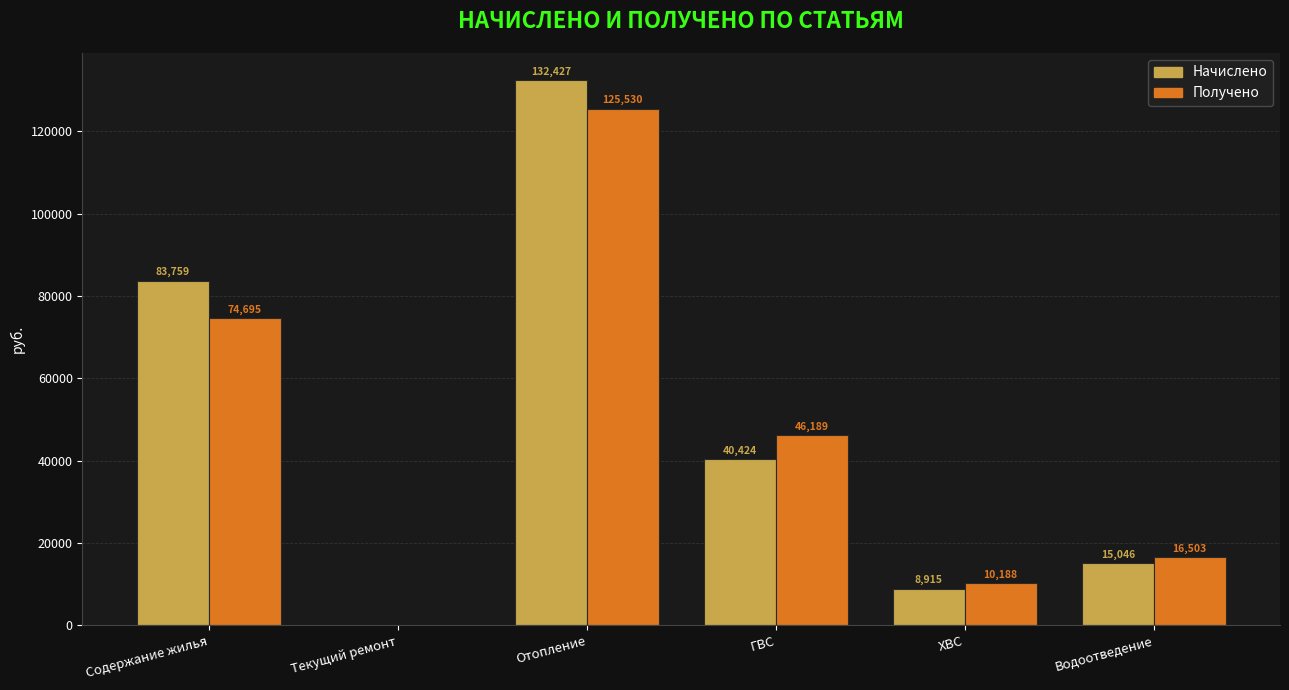

At which label does Получено first exceed 46188?

Содержание жилья